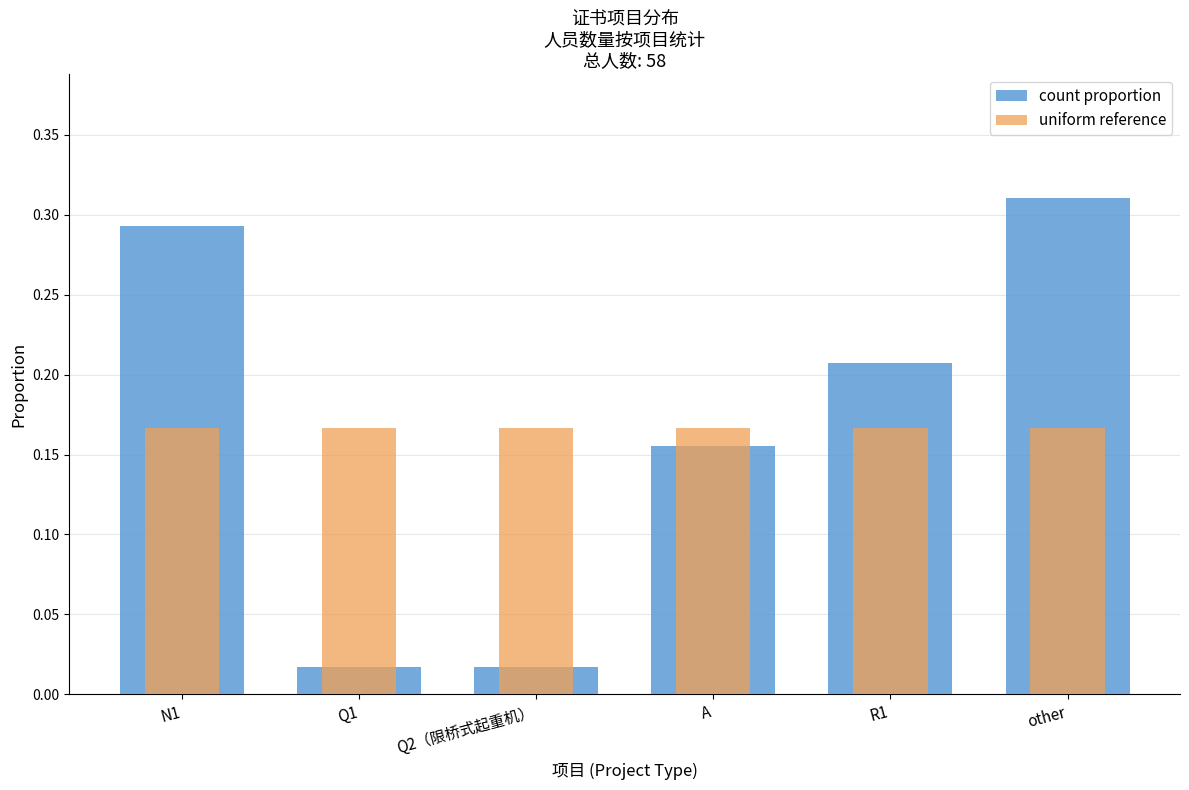

Which series has the largest total across all categories?

count (proportion)